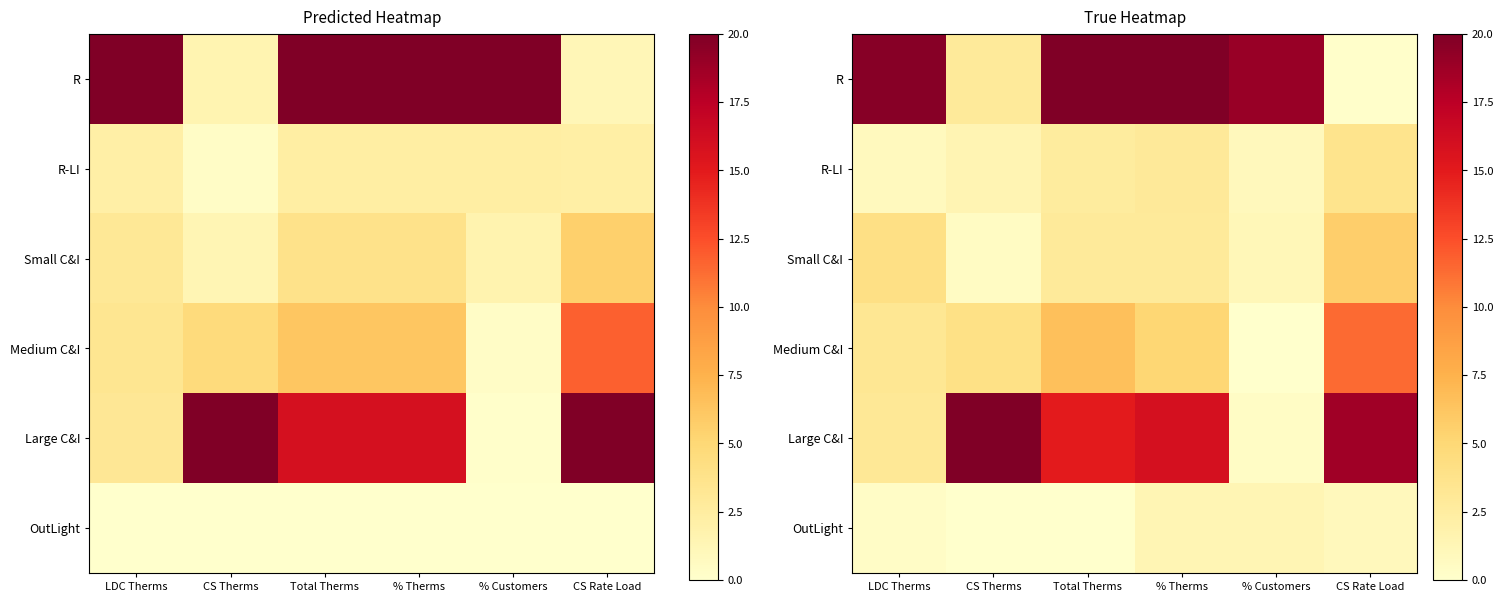

Where is Small C&I nearest to the value 3?

% Therms